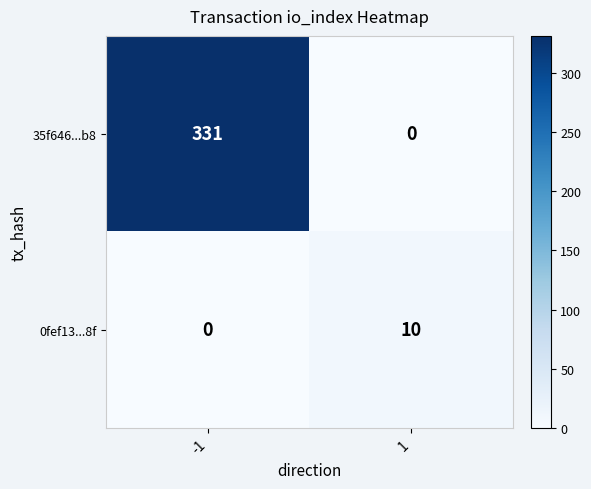

Which series has the largest total across all categories?

35f646...b8